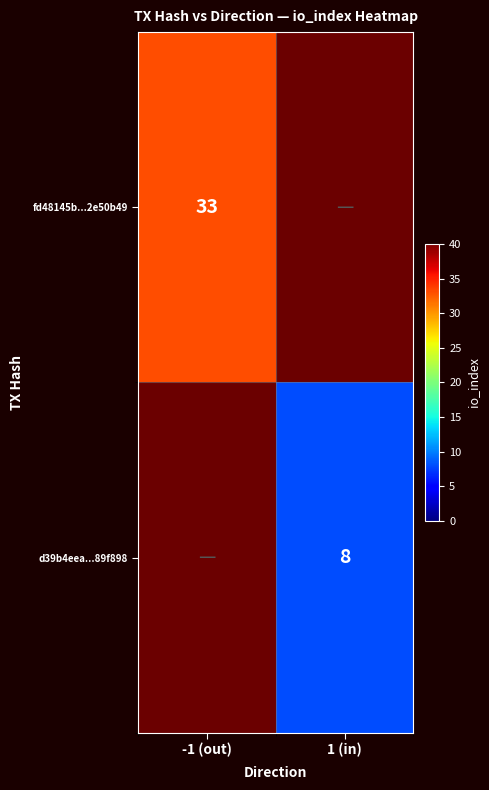

The value of fd48145b...2e50b49 at -1 (out) is 46. True or false?

False